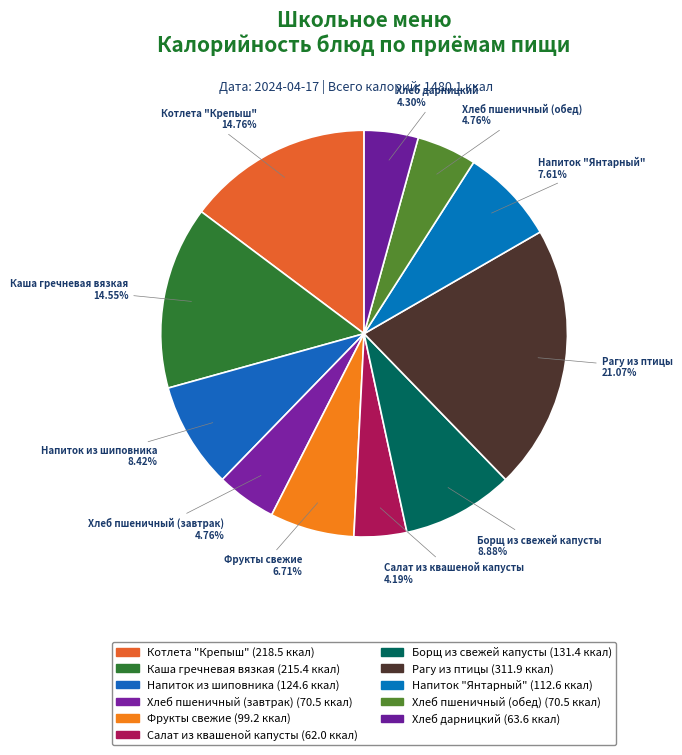

How many slices are in this pie chart?

11